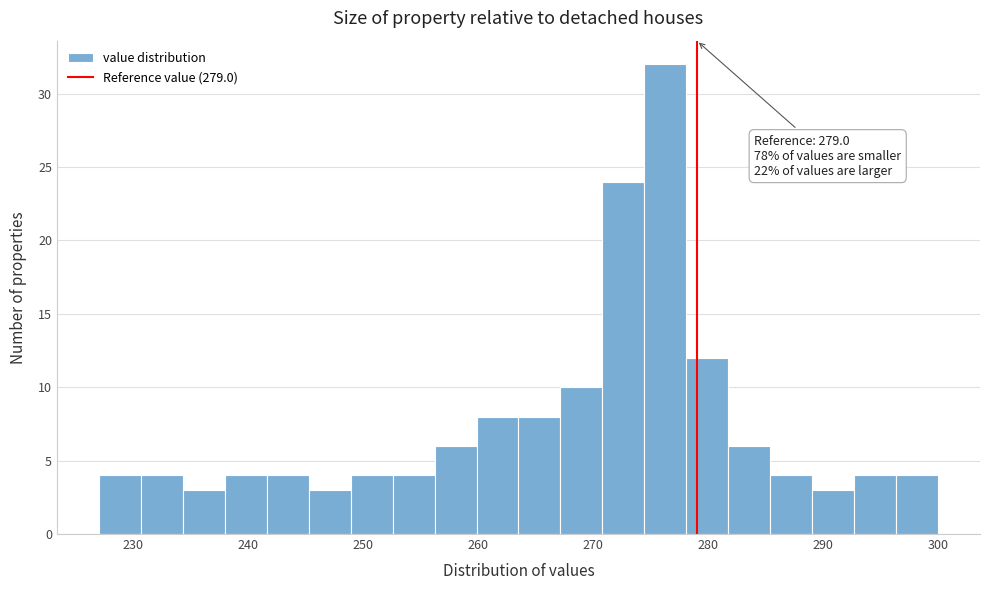

Read against the x-axis, roughly where is the centre of the tallest bar?

276